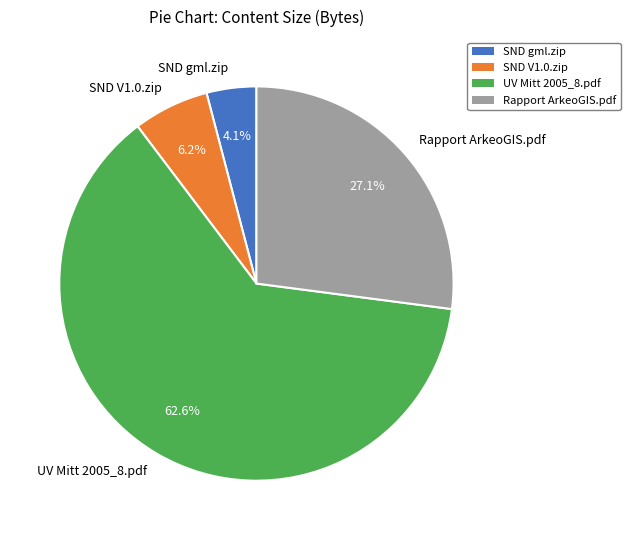

What is the majority slice?

UV Mitt 2005_8.pdf